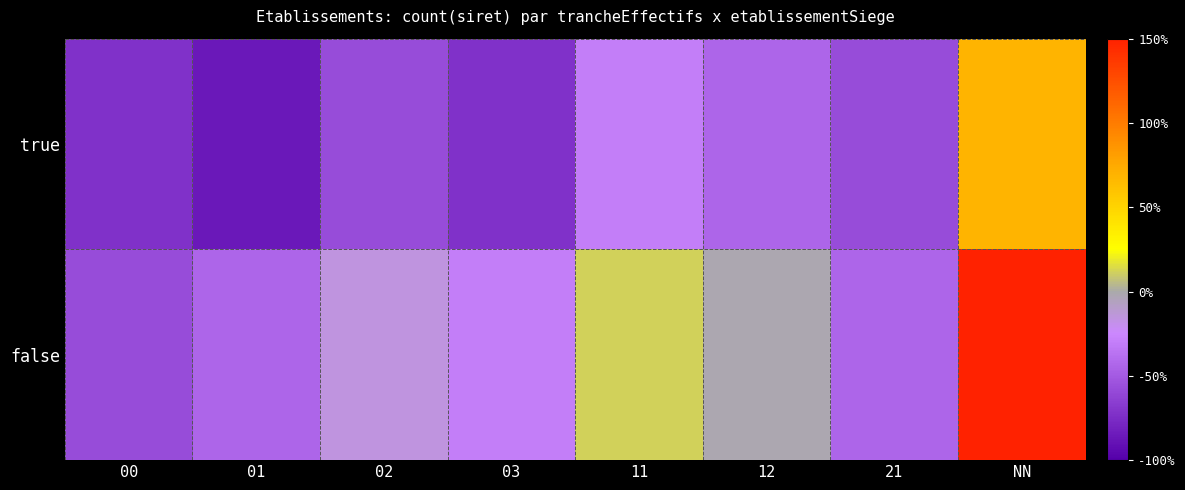

Rank the series at 03 from highest to lowest value.

false, true